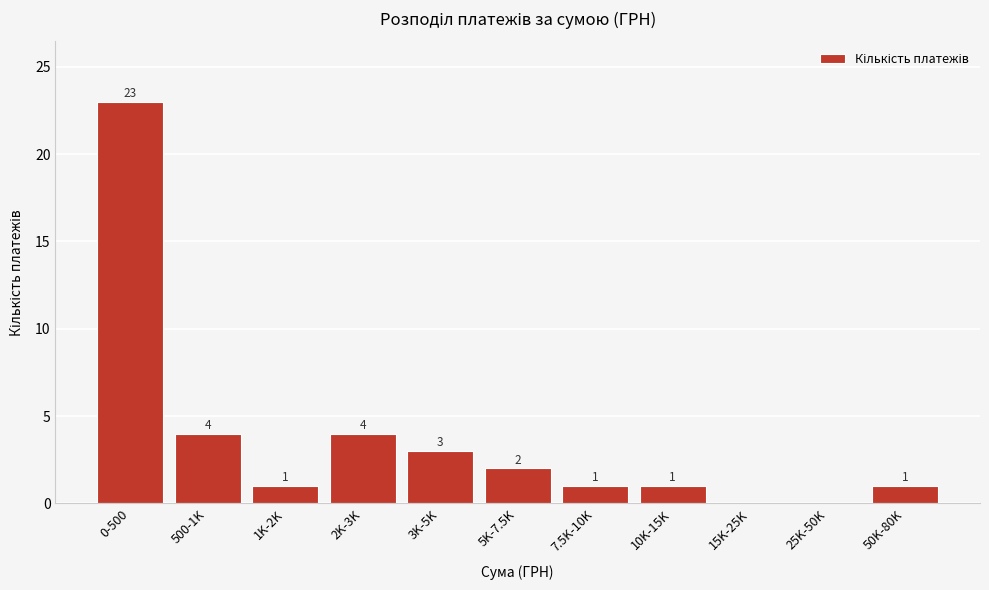

Reading left to right, transcribe all the data shown in this chart.

0-500=23	500-1K=4	1K-2K=1	2K-3K=4	3K-5K=3	5K-7.5K=2	7.5K-10K=1	10K-15K=1	15K-25K=0	25K-50K=0	50K-80K=1